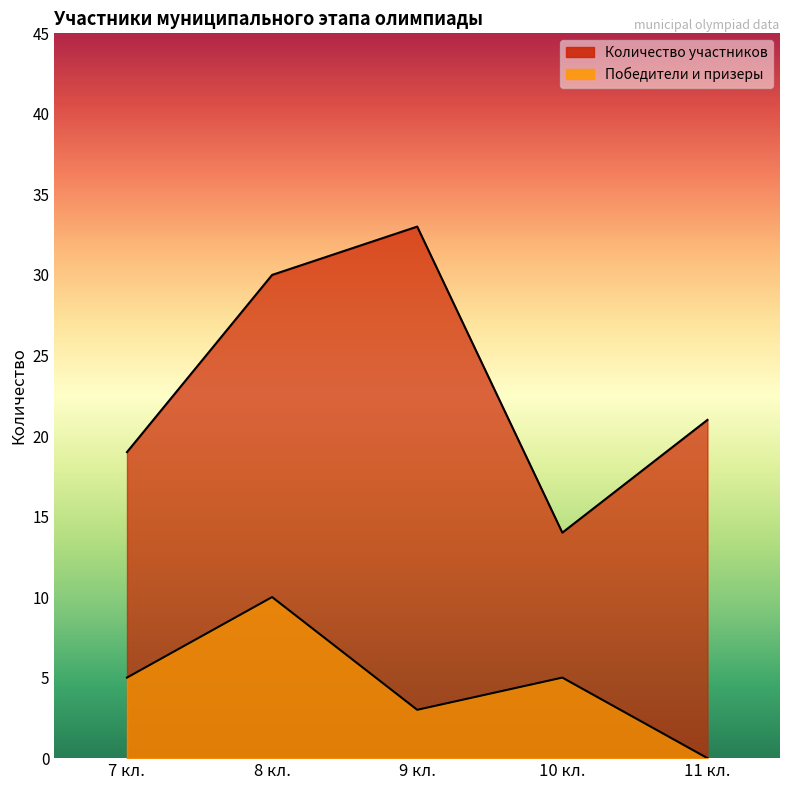

What is the sum of all Победители и призеры values?

23